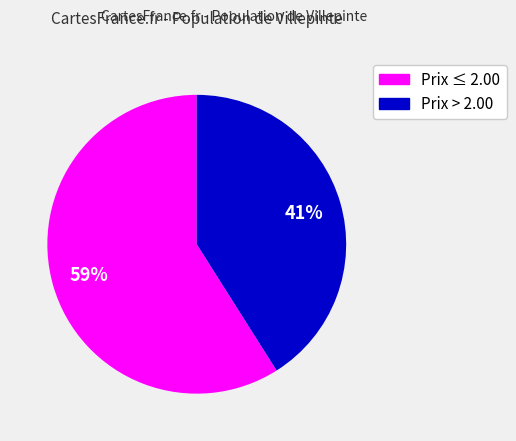

To the nearest percent, what is the average slice percentage?

50%